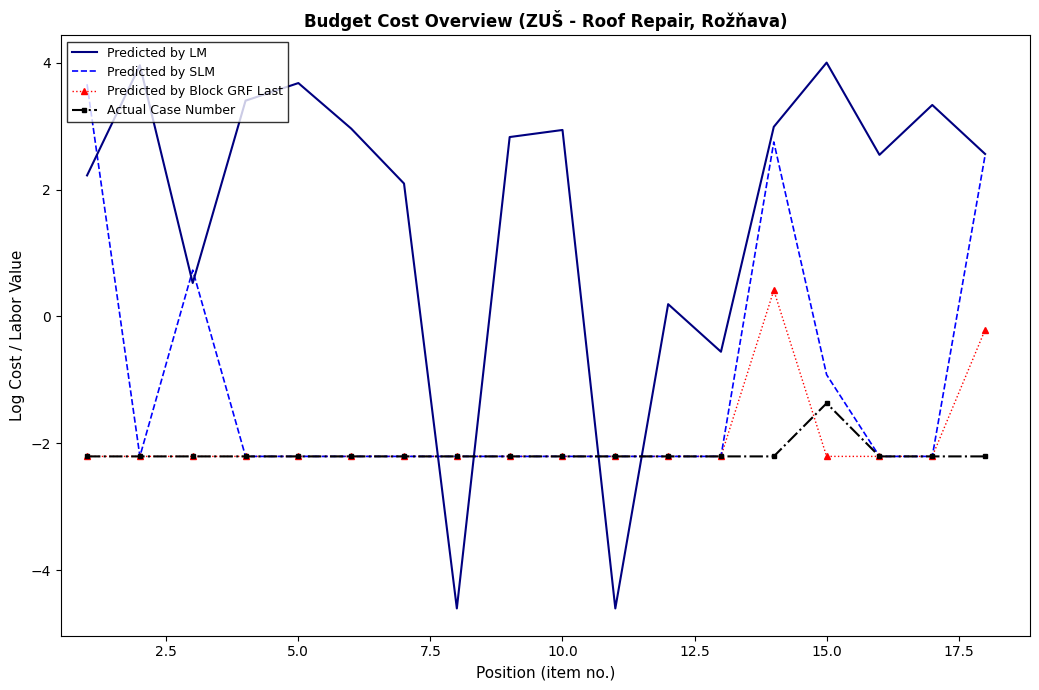

Which series has the largest total across all categories?

Predicted by LM